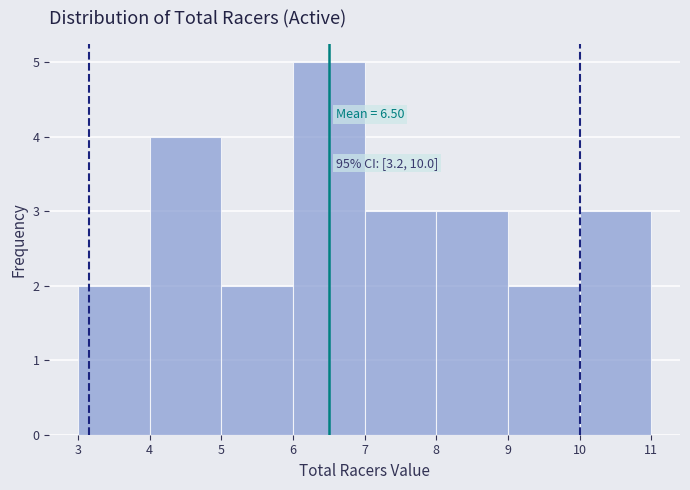

Over which range of the x-axis is the bar tallest?

6 to 7